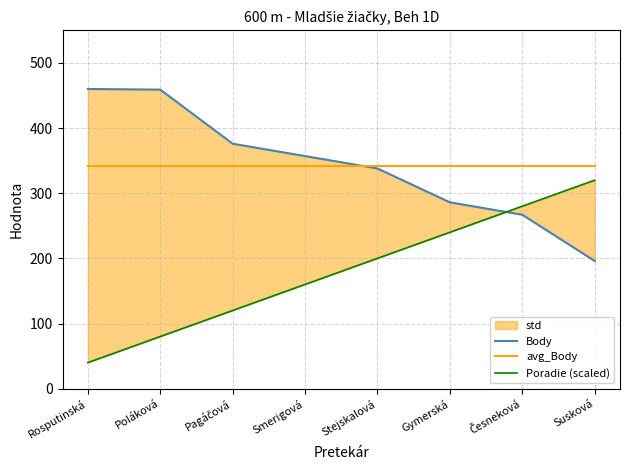

Which series changed the most between Smerigová and Gymerská?

Poradie (scaled)